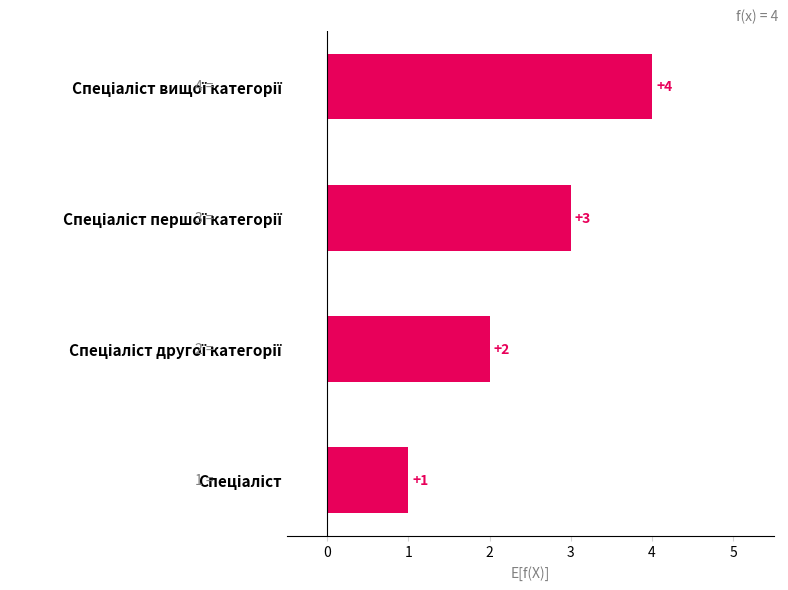

What is the sum of all values?

10